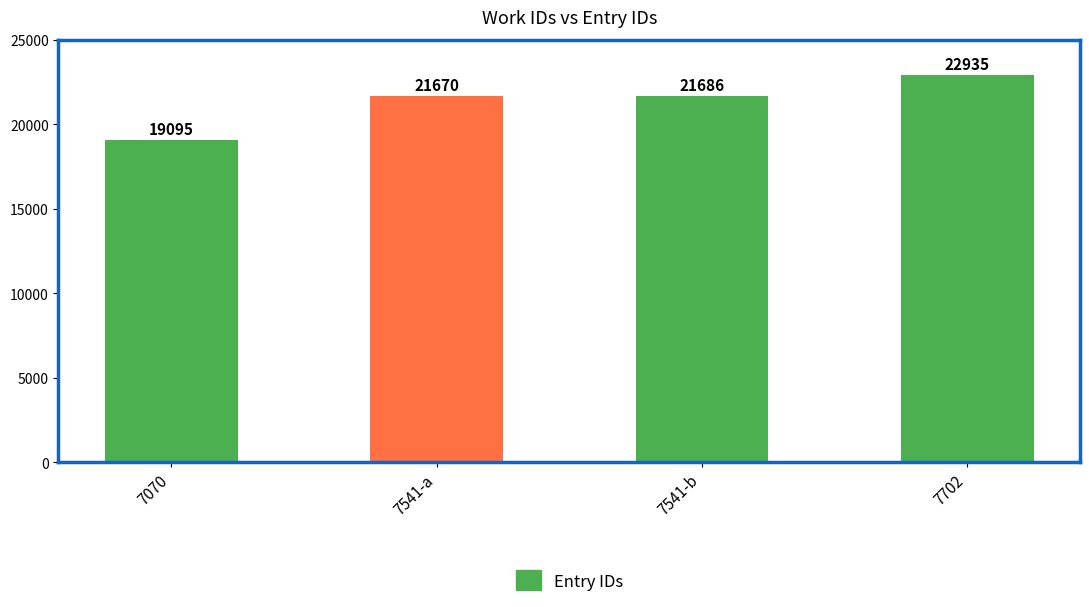

Which label corresponds to the smallest value in the chart?

7070